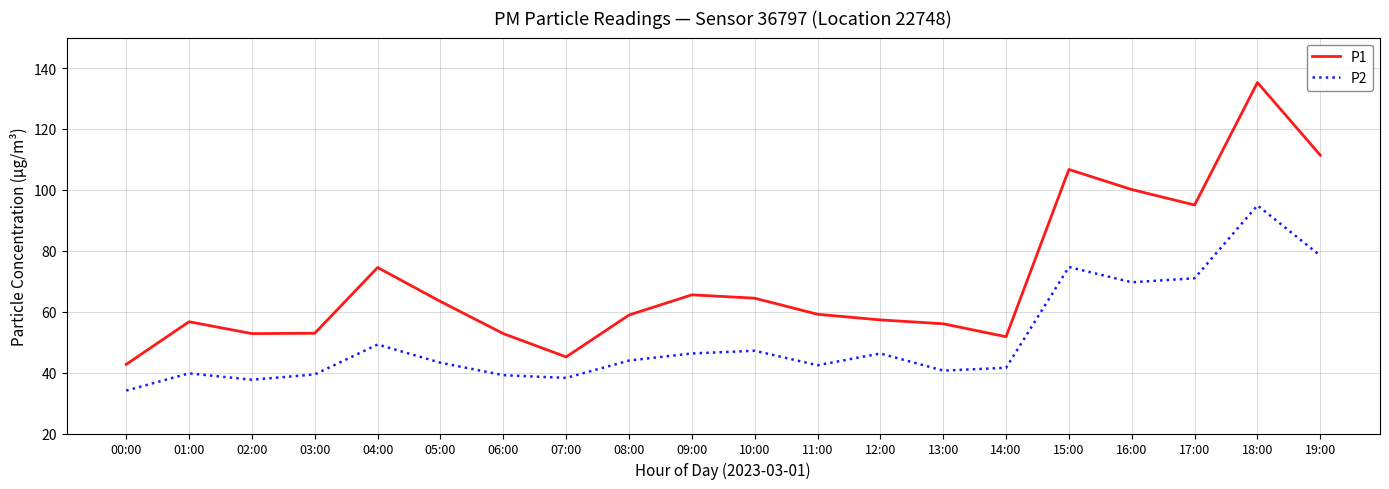

In P2, how many points are lower than both neighbors (excluding endpoints)?

5